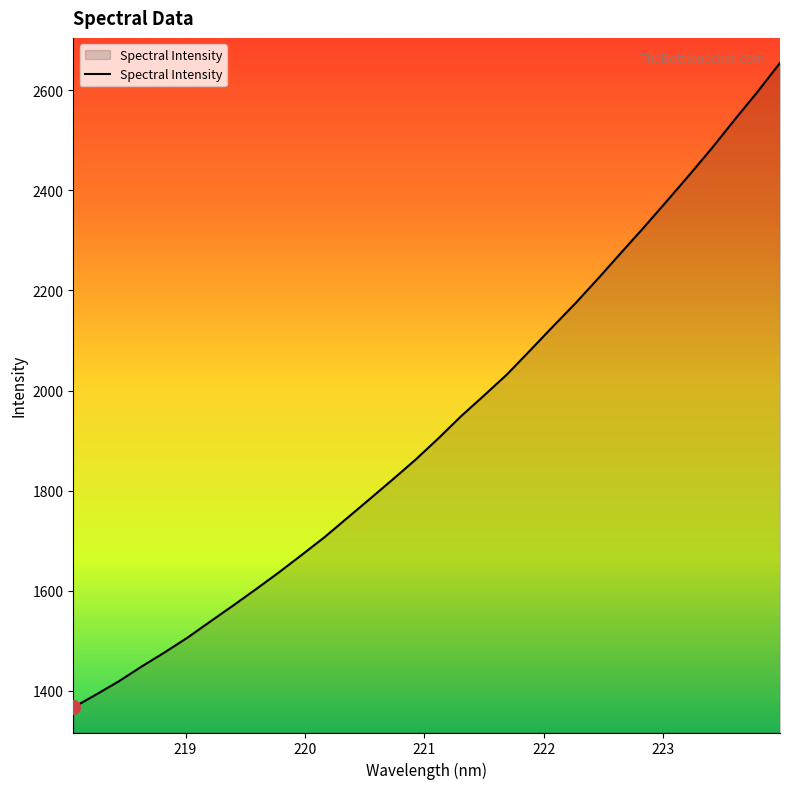

How many lines are shown in the chart?

1